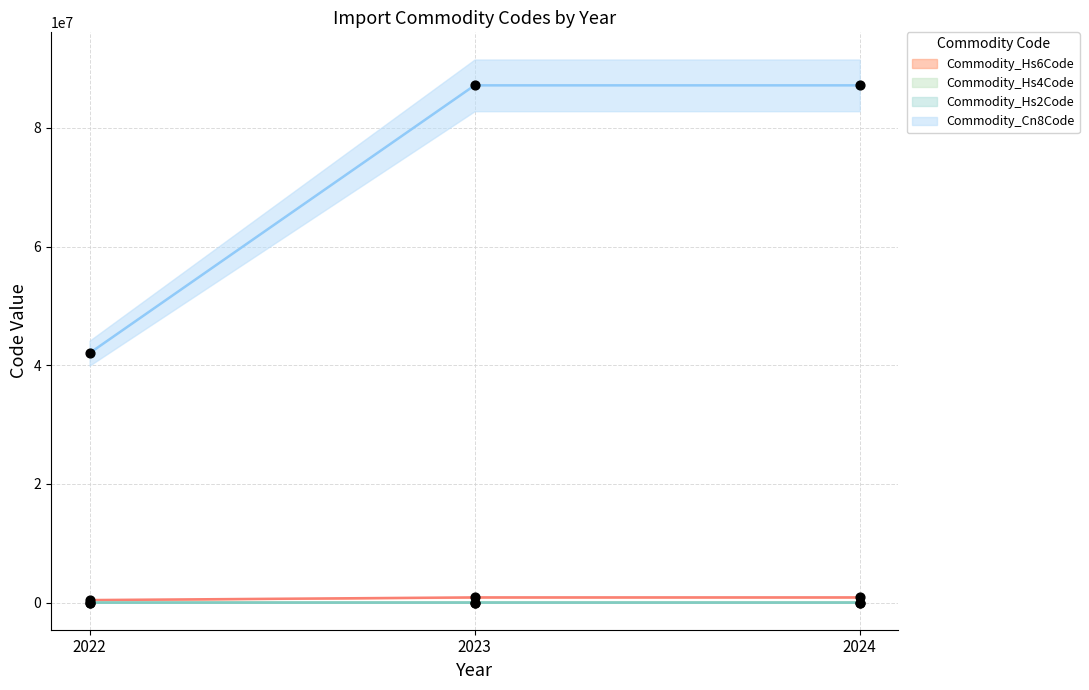

At how many categories does at least one series exceed 11282338?

3